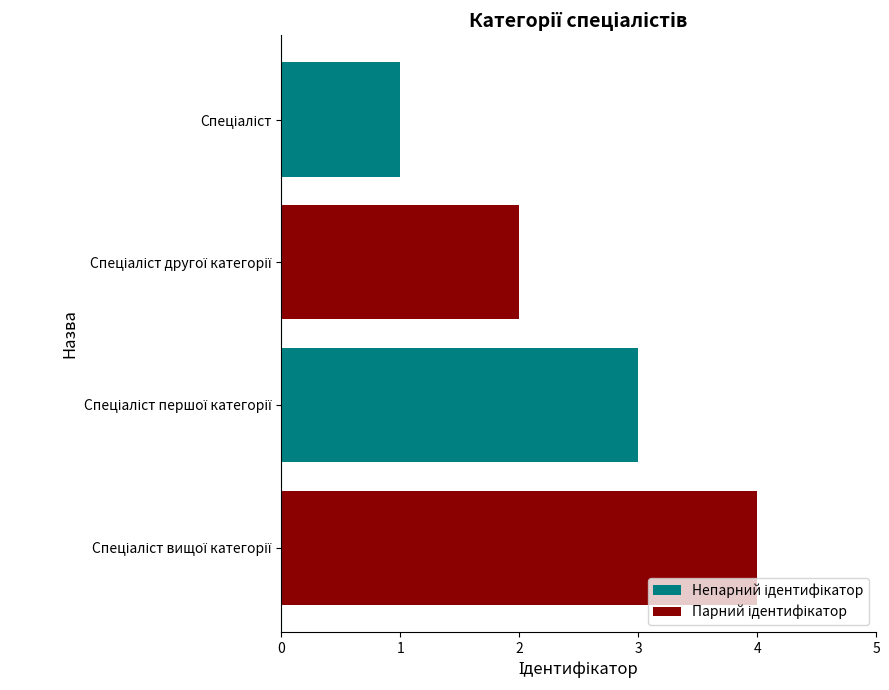

Does the chart contain stacked bars?

No